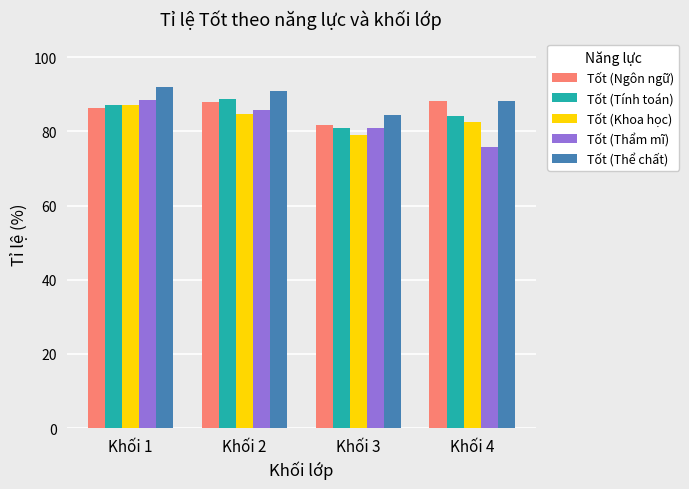

How many groups of bars are there?

4